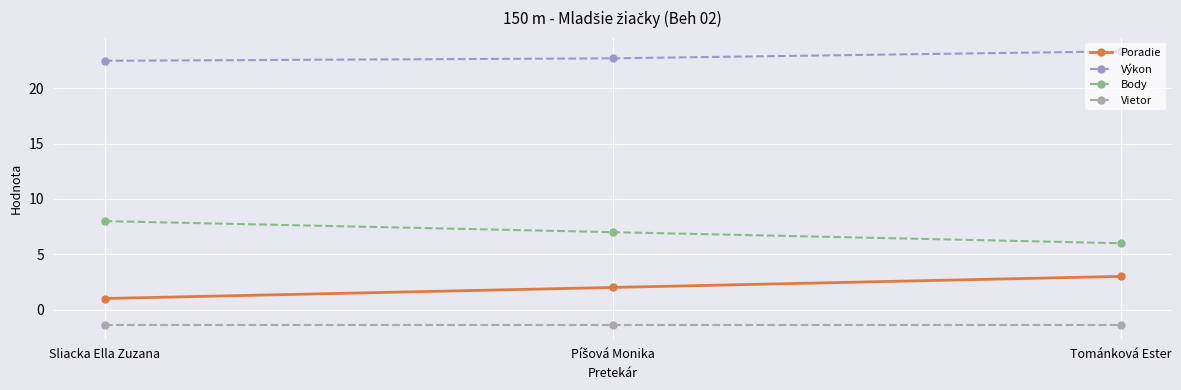

What is the greatest value displayed?

23.4